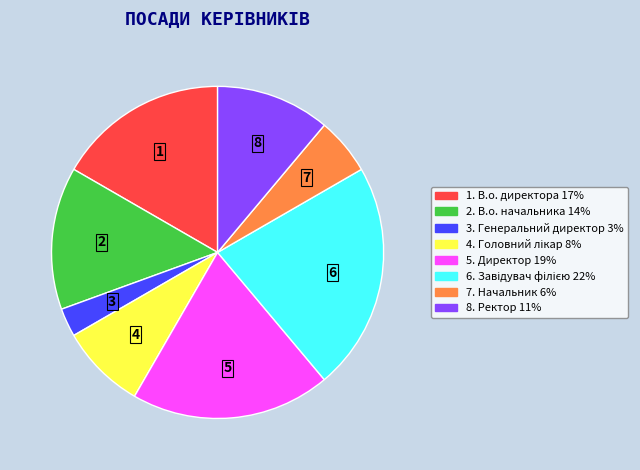

Is there a majority slice in this chart?

No